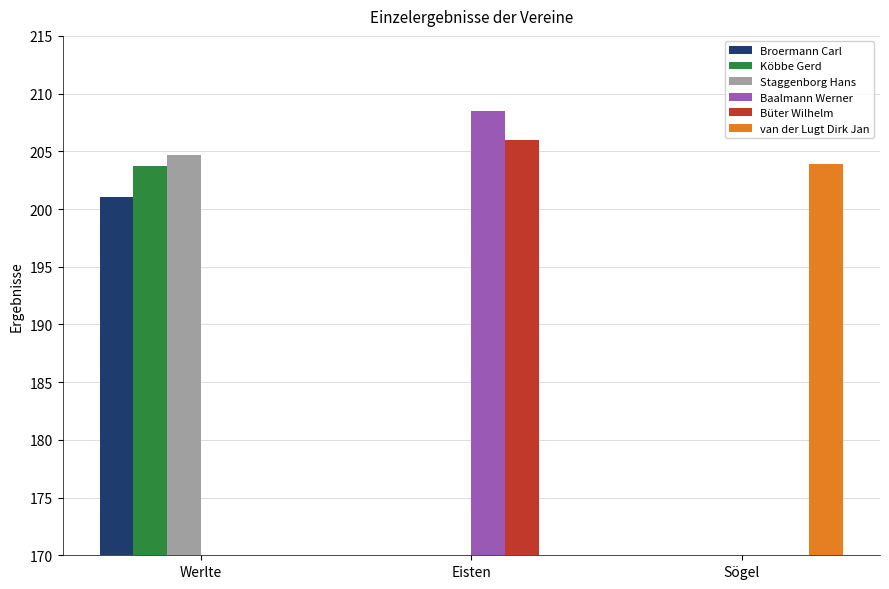

Between Sögel and Werlte, which is larger?

Werlte